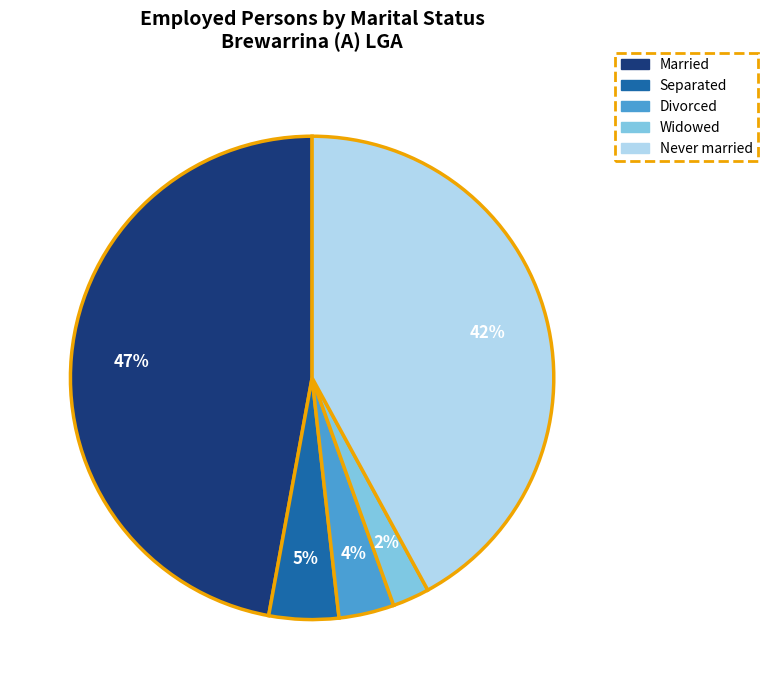

Between Never married and Separated, which is larger?

Never married